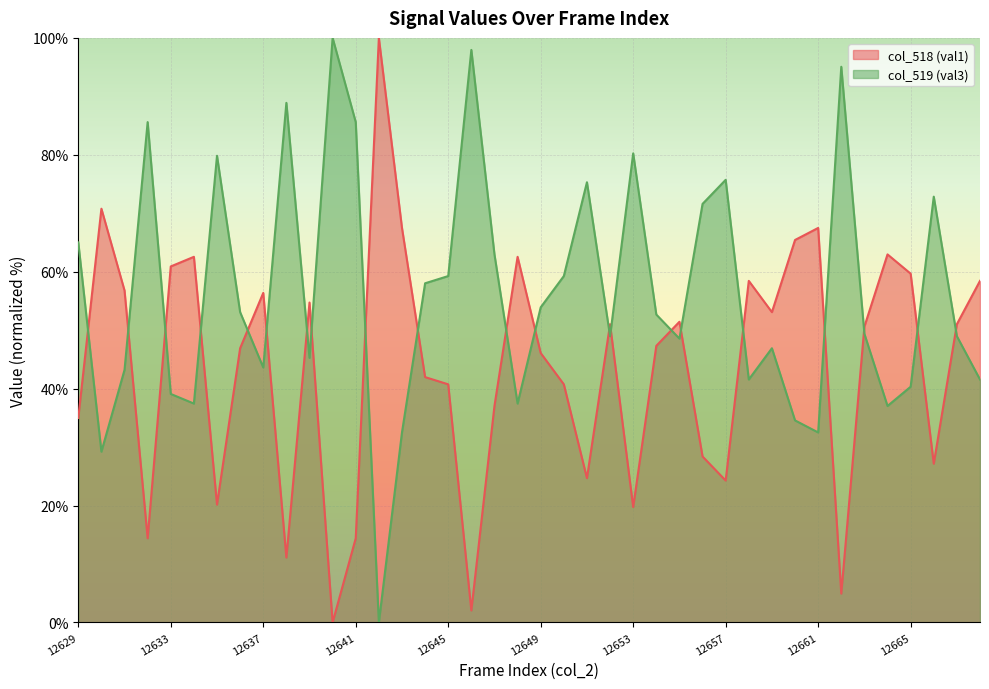

Is it true that col_519 (val3) equals 1.2 at 12646?

False